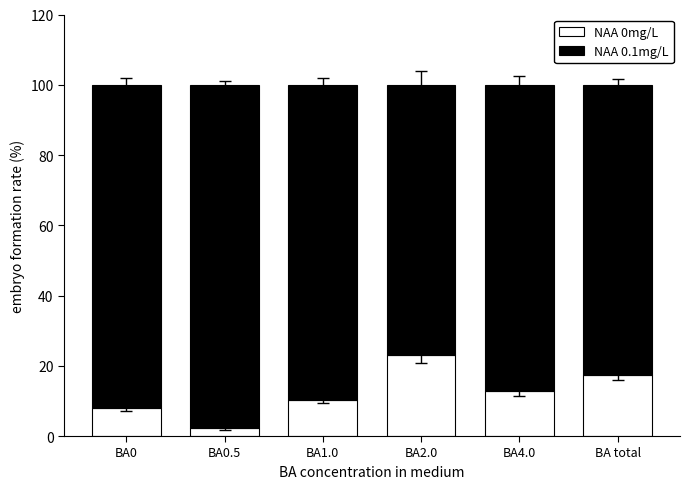

What is the average value of the NAA 0mg/L series?

12.3